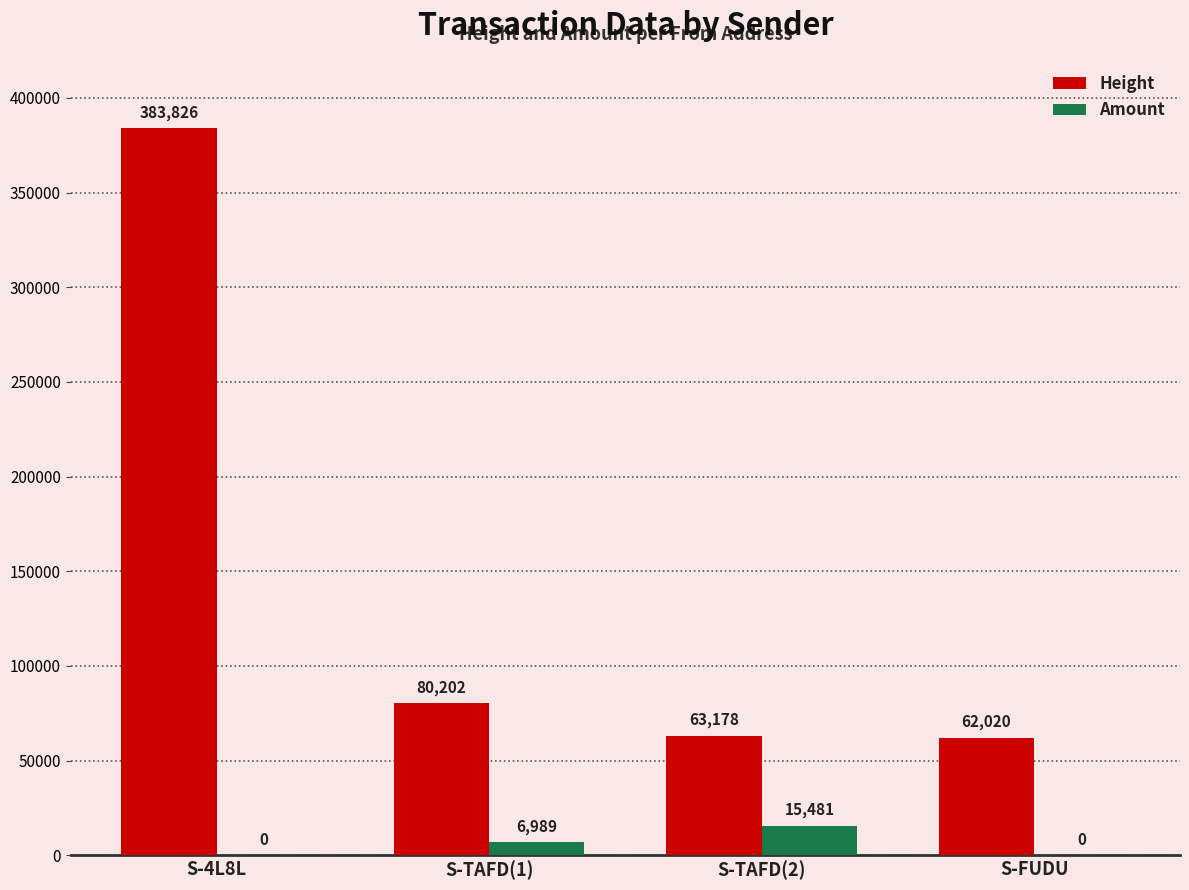

Where is Height nearest to the value 222923?

S-TAFD(1)